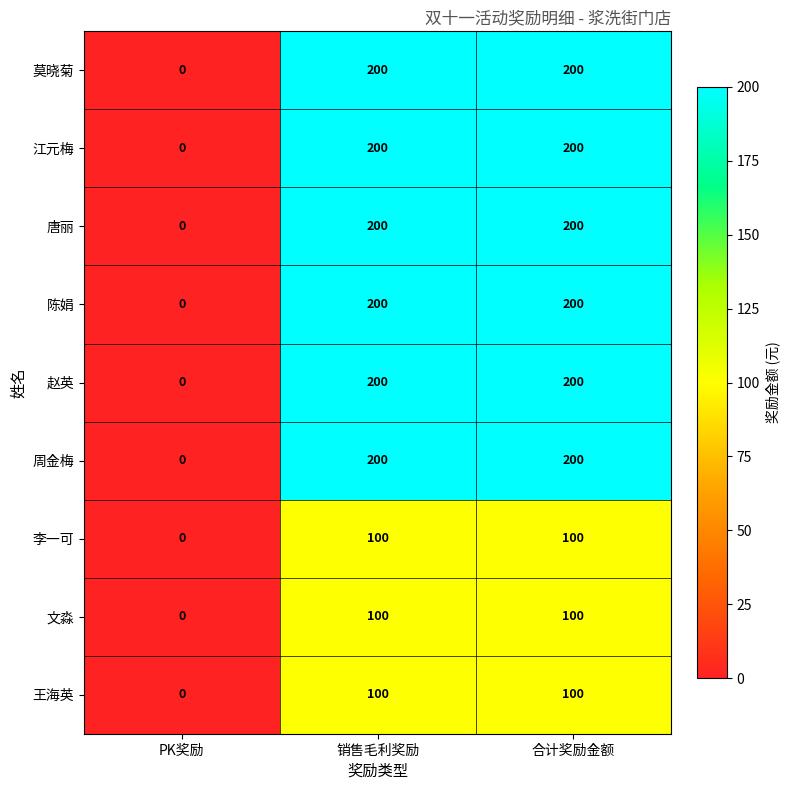

What is the spread (max minus min) of values at 销售毛利奖励?

100